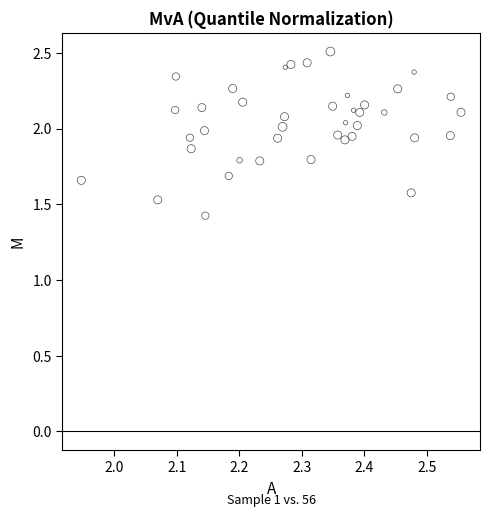

What Y value in the scatter plot is closest to 1?

1.4